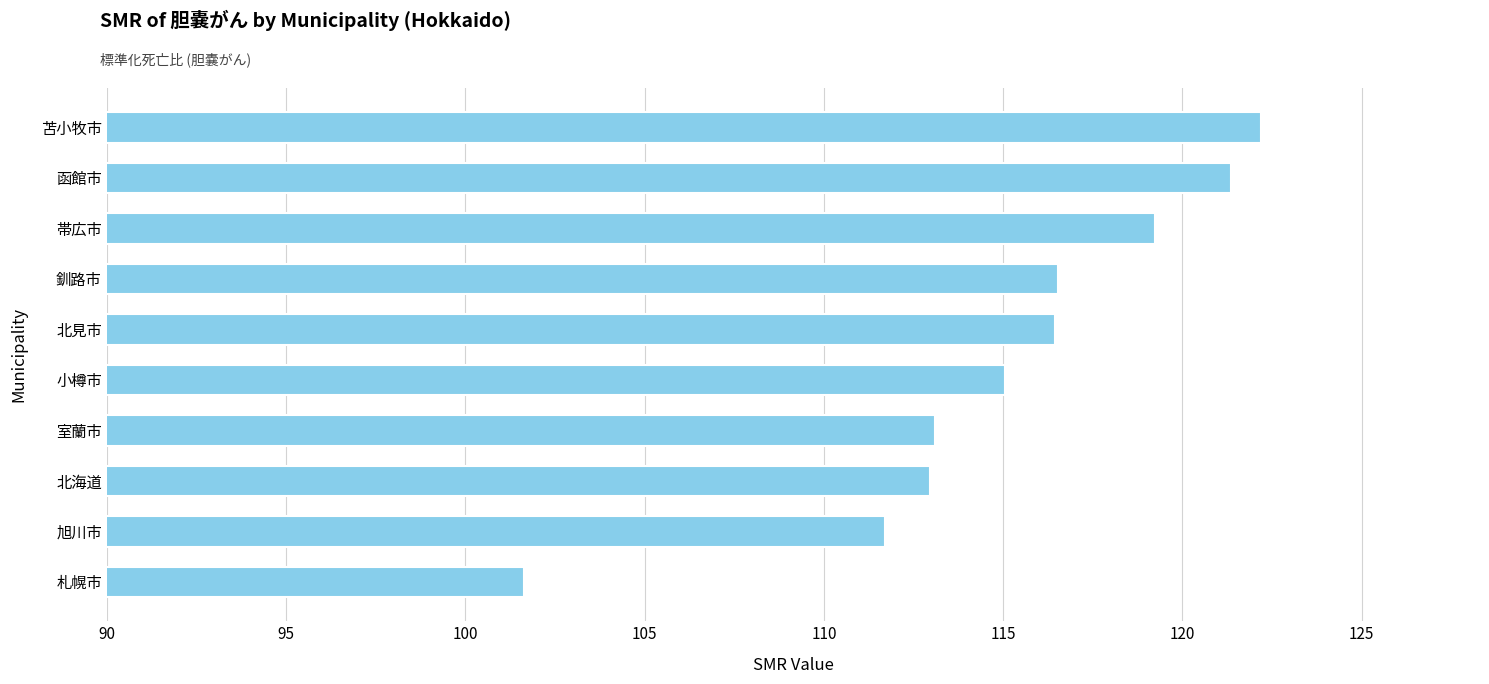

Where is the data nearest to the value 111?

旭川市